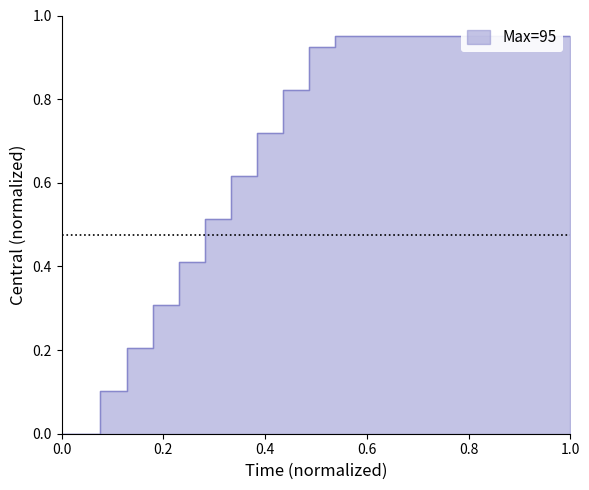

How many distinct data groups are displayed?

1